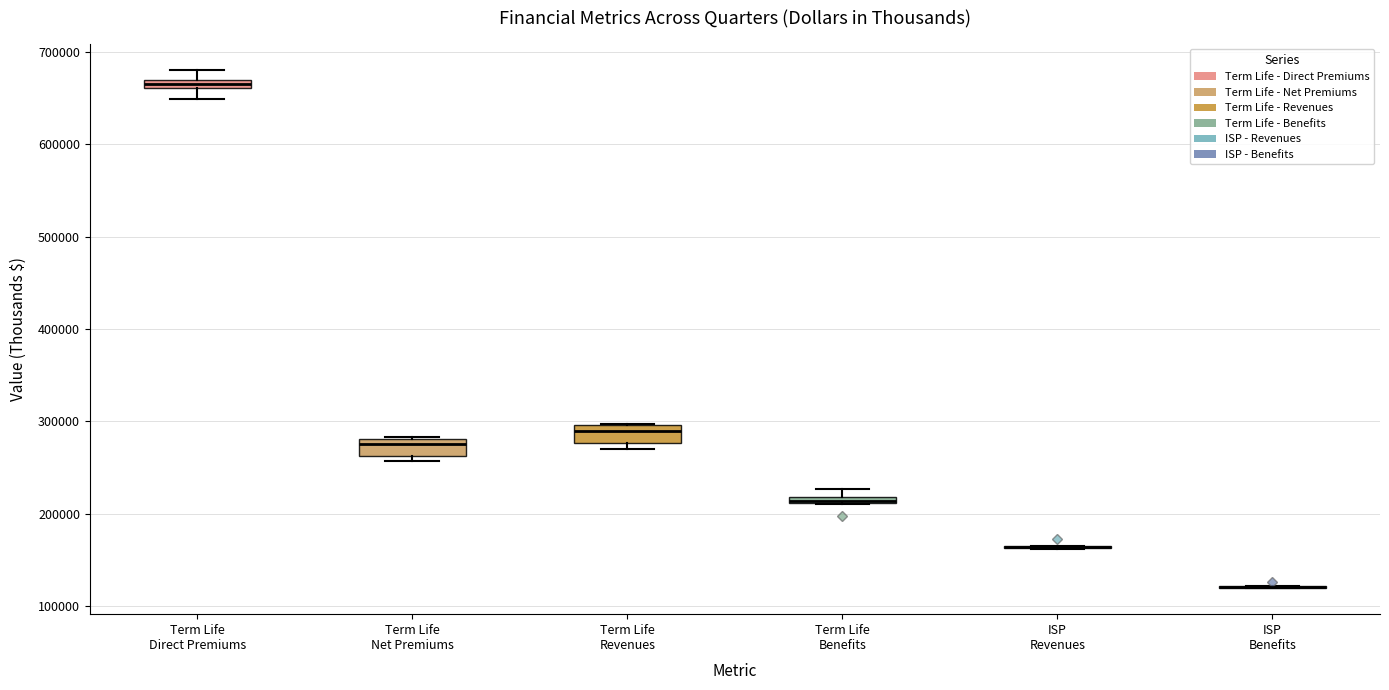

Where is the upper edge of the box for Term Life Net Premiums on the y-axis? The values are not printed on the chart, so give them approximately, as read against the axis.

280000